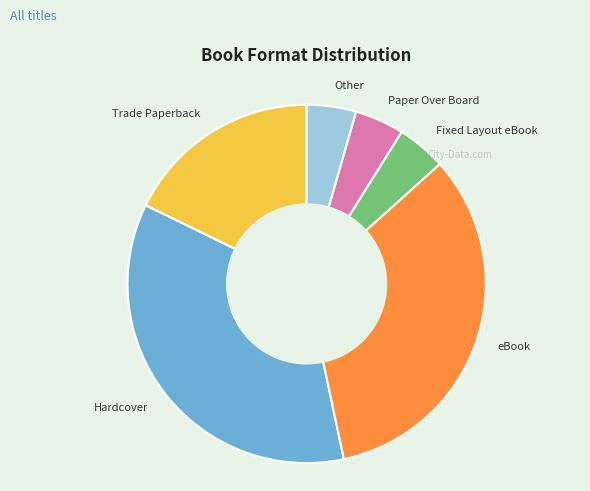

Does Trade Paperback account for over 50% of the chart?

No